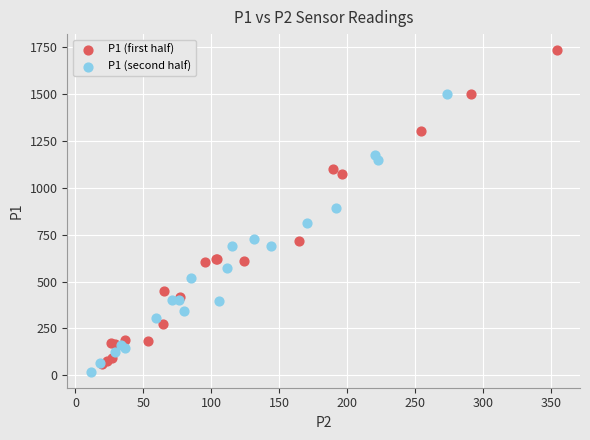

Which series reaches the minimum Y coordinate?

P1 (second half)